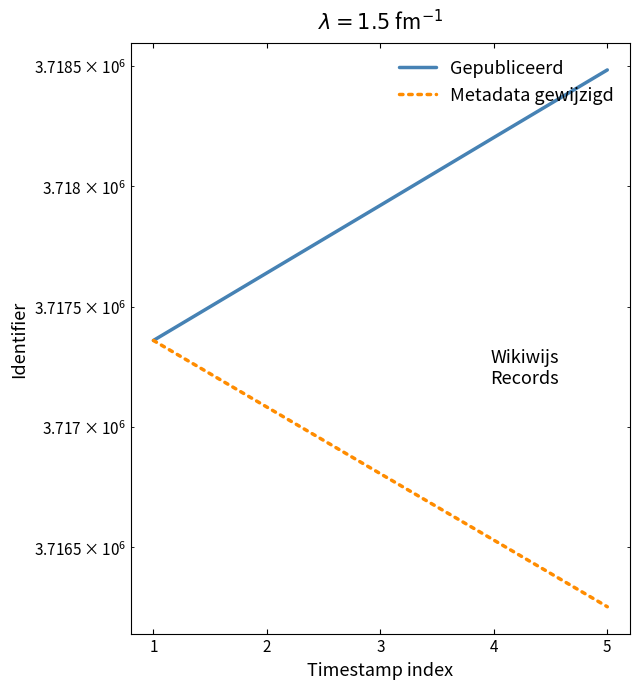

Where is Metadata gewijzigd nearest to the value 3716806?

3